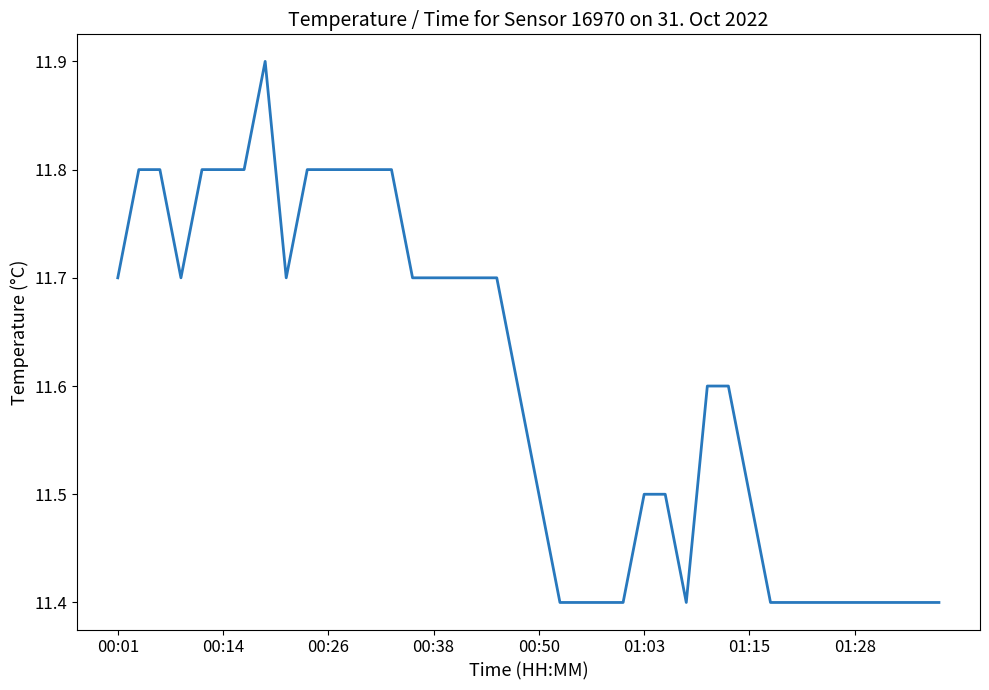

What is the smallest value displayed?

11.4